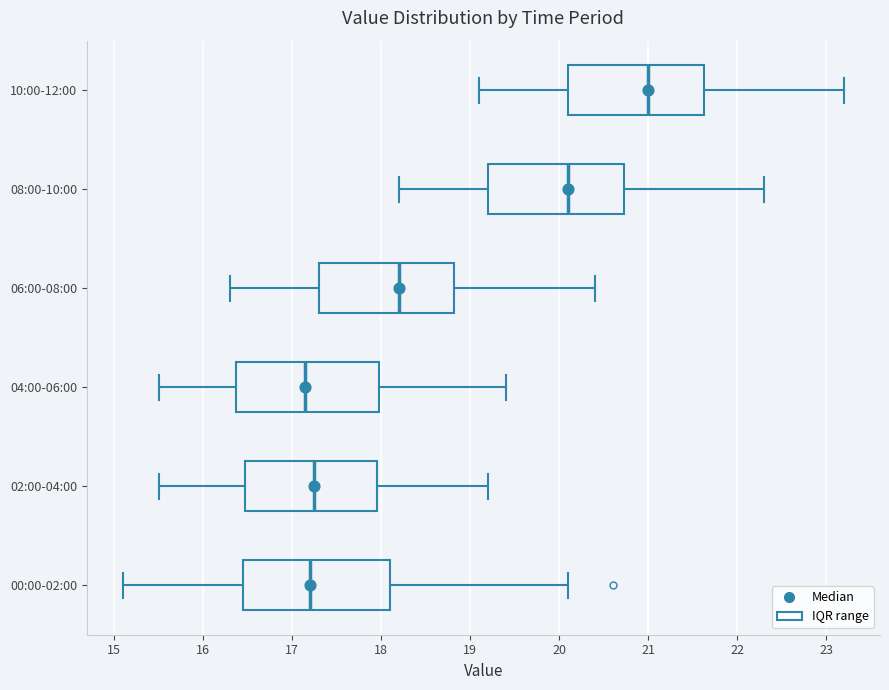

Reading bottom to top, read every box against the x-axis: the position of its median line, the range the box covers, and the ends of its whiskers. The values are not printed on the chart, so give them approximately, as read against the axis.

00:00-02:00: median 17.2, box 16.5 to 18.1, whiskers 15.1 to 20.1
02:00-04:00: median 17.3, box 16.5 to 18.0, whiskers 15.5 to 19.2
04:00-06:00: median 17.2, box 16.4 to 18.0, whiskers 15.5 to 19.4
06:00-08:00: median 18.2, box 17.3 to 18.8, whiskers 16.3 to 20.4
08:00-10:00: median 20.1, box 19.2 to 20.7, whiskers 18.2 to 22.3
10:00-12:00: median 21.0, box 20.1 to 21.6, whiskers 19.1 to 23.2